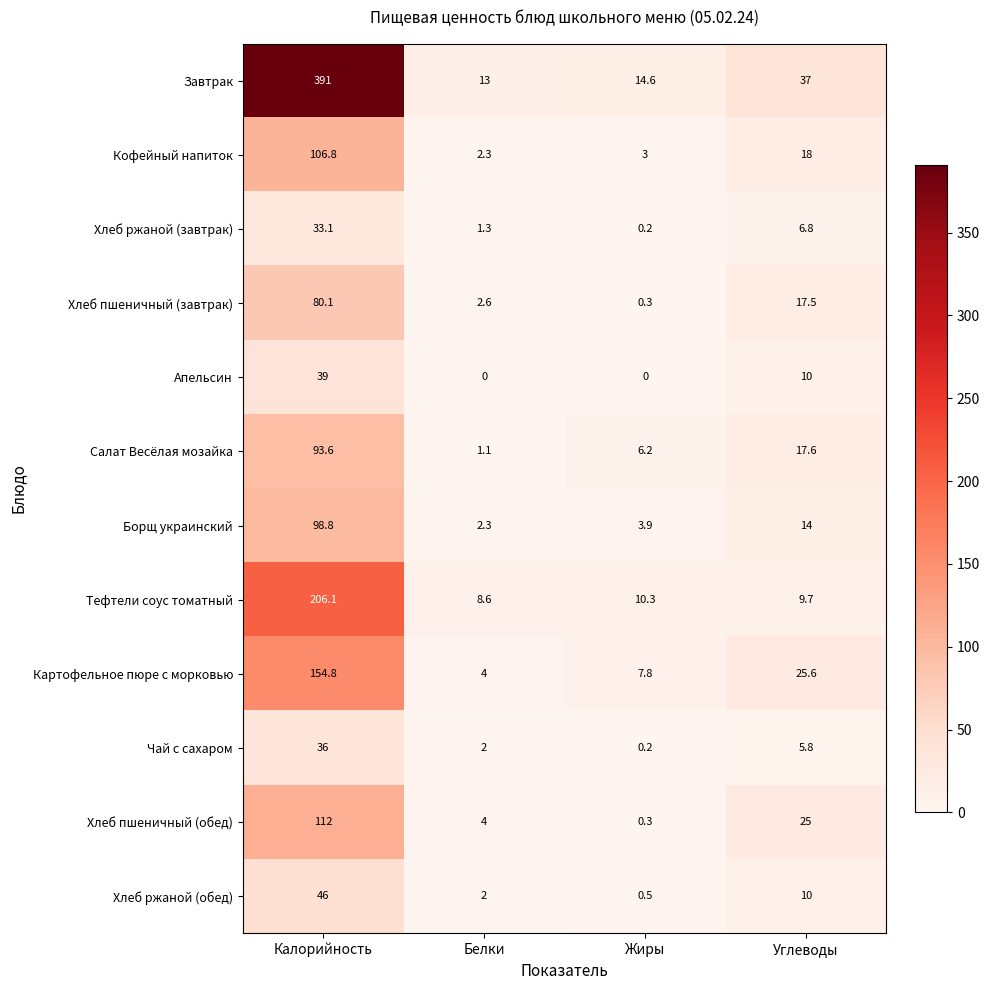

True or false: Завтрак has a value of 207.1 at Калорийность.

False